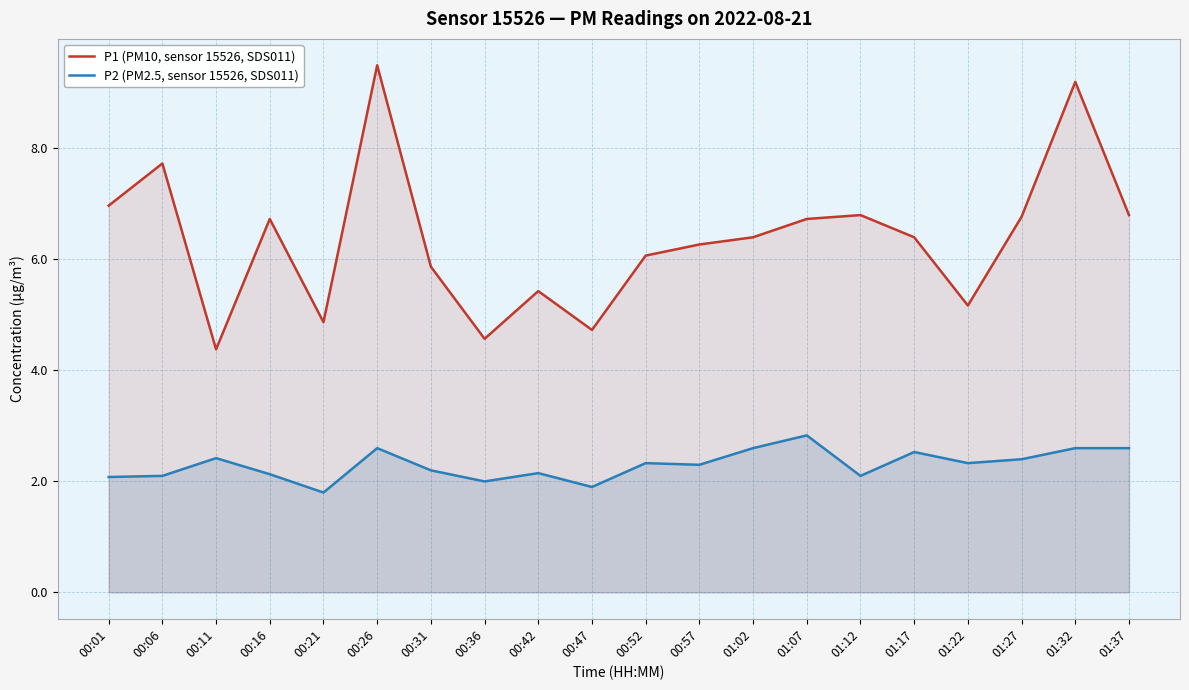

What is the difference between the maximum and minimum values in the P2 (PM2.5, sensor 15526, SDS011) series?

1.0